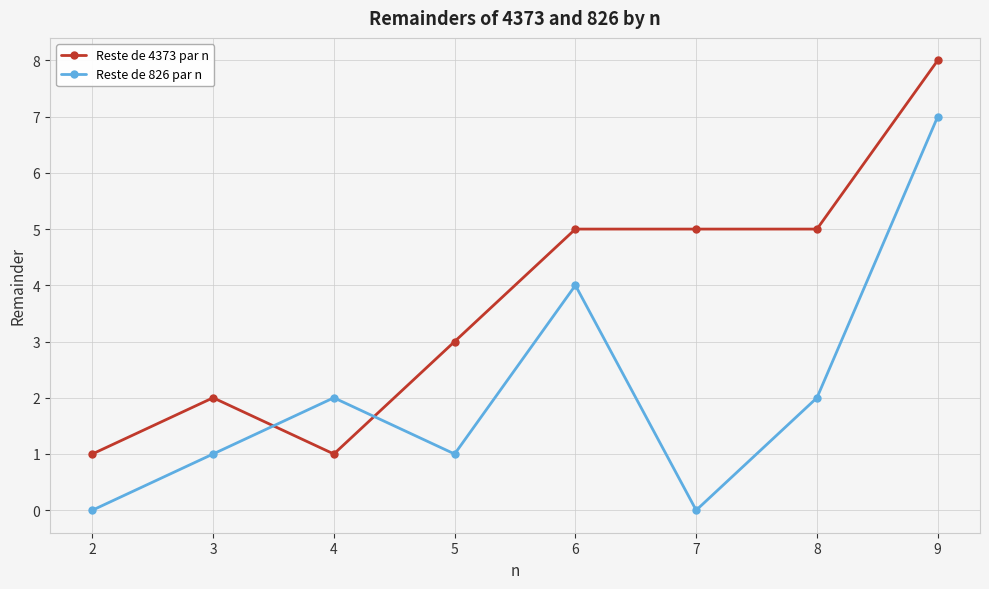

What are all the series names shown in the legend?

Reste de 4373 par n, Reste de 826 par n